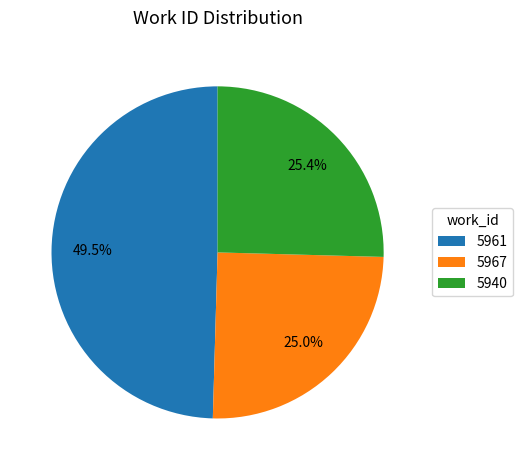

Which slice is the largest?

5961